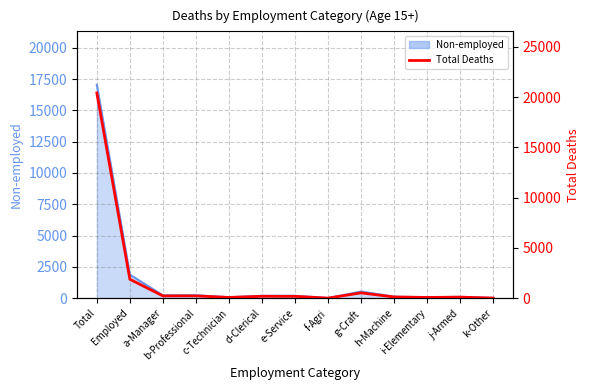

What position from the left is g-Craft?

9